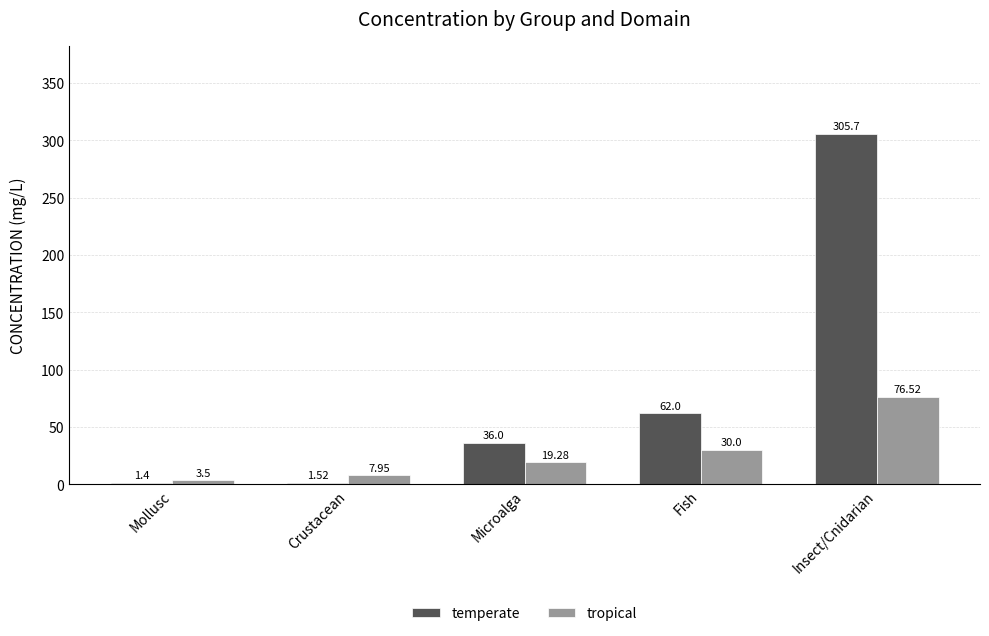

What is the difference between the highest and lowest values at Crustacean?

6.4